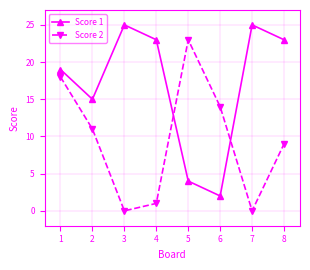

What is the difference between the second highest and minimum values in the Score 2 series?

18